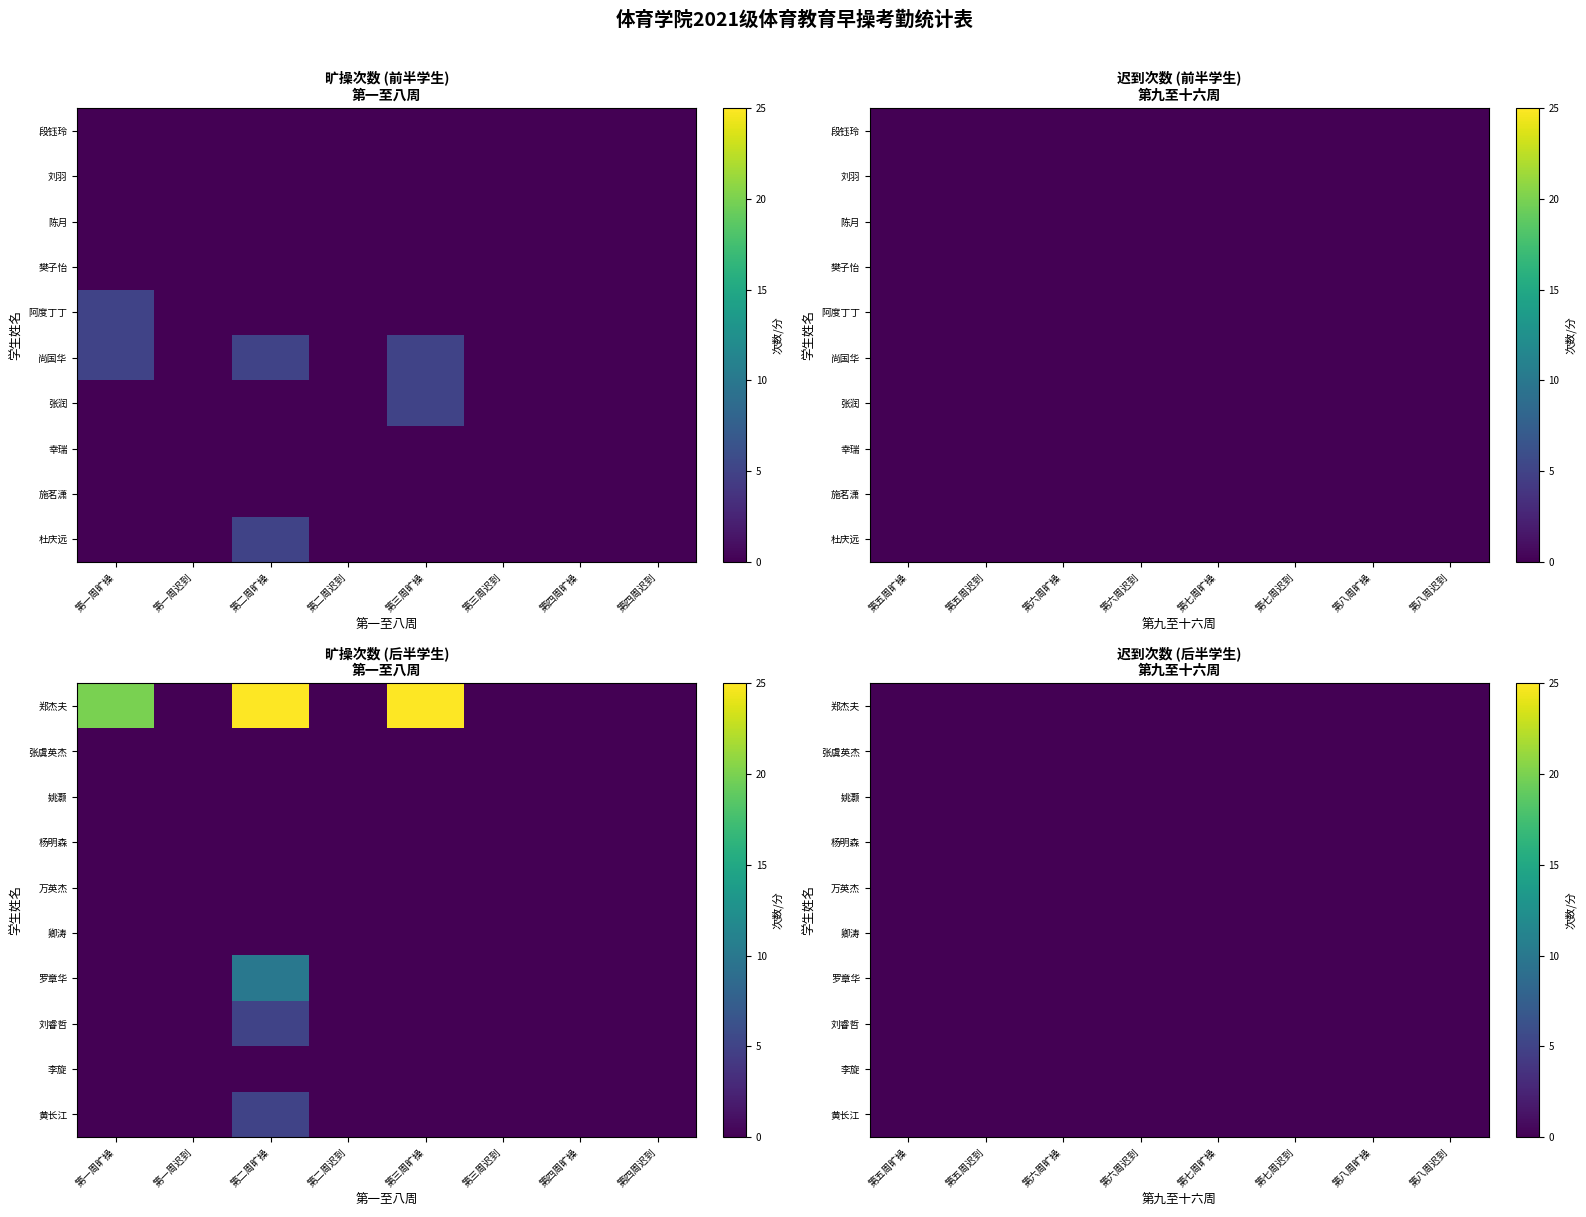

Reading left to right, transcribe all the data shown in this chart.

段钰玲: 0	0	0	0	0	0	0	0	0	0	0	0	0	0	0	0
刘羽: 0	0	0	0	0	0	0	0	0	0	0	0	0	0	0	0
陈月: 0	0	0	0	0	0	0	0	0	0	0	0	0	0	0	0
樊子怡: 0	0	0	0	0	0	0	0	0	0	0	0	0	0	0	0
阿度丁丁: 5	0	0	0	0	0	0	0	0	0	0	0	0	0	0	0
尚国华: 5	0	5	0	5	0	0	0	0	0	0	0	0	0	0	0
张润: 0	0	0	0	5	0	0	0	0	0	0	0	0	0	0	0
幸瑞: 0	0	0	0	0	0	0	0	0	0	0	0	0	0	0	0
施茗潇: 0	0	0	0	0	0	0	0	0	0	0	0	0	0	0	0
杜庆远: 0	0	5	0	0	0	0	0	0	0	0	0	0	0	0	0
郑杰夫: 20	0	25	0	25	0	0	0	0	0	0	0	0	0	0	0
张虞英杰: 0	0	0	0	0	0	0	0	0	0	0	0	0	0	0	0
姚灏: 0	0	0	0	0	0	0	0	0	0	0	0	0	0	0	0
杨明森: 0	0	0	0	0	0	0	0	0	0	0	0	0	0	0	0
万英杰: 0	0	0	0	0	0	0	0	0	0	0	0	0	0	0	0
卿涛: 0	0	0	0	0	0	0	0	0	0	0	0	0	0	0	0
罗章华: 0	0	10	0	0	0	0	0	0	0	0	0	0	0	0	0
刘睿哲: 0	0	5	0	0	0	0	0	0	0	0	0	0	0	0	0
李旋: 0	0	0	0	0	0	0	0	0	0	0	0	0	0	0	0
黄长江: 0	0	5	0	0	0	0	0	0	0	0	0	0	0	0	0